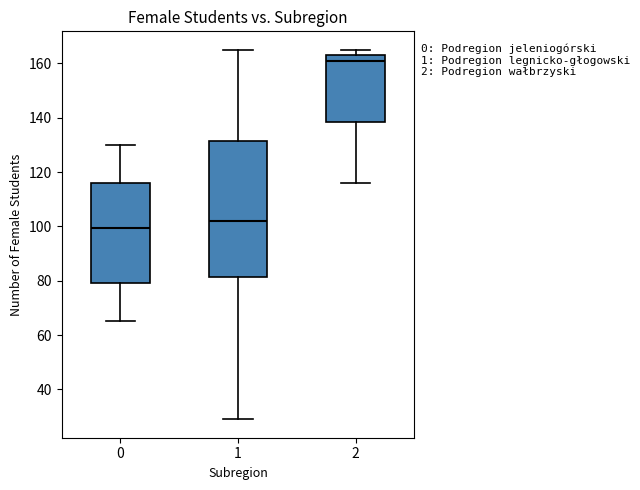

Which box's median line is the highest?

2